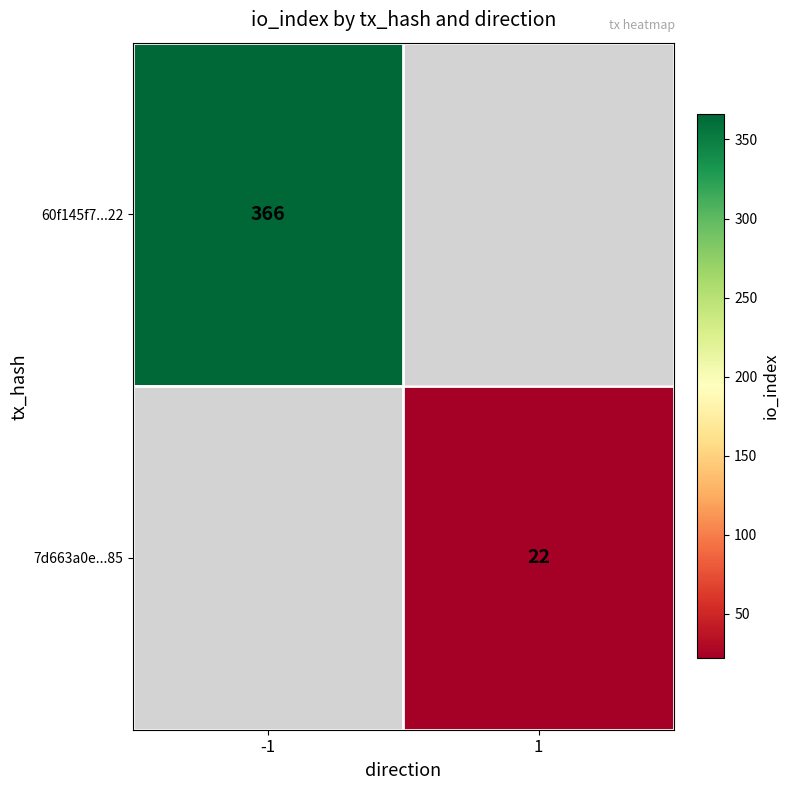

At how many categories does at least one series exceed 81?

1